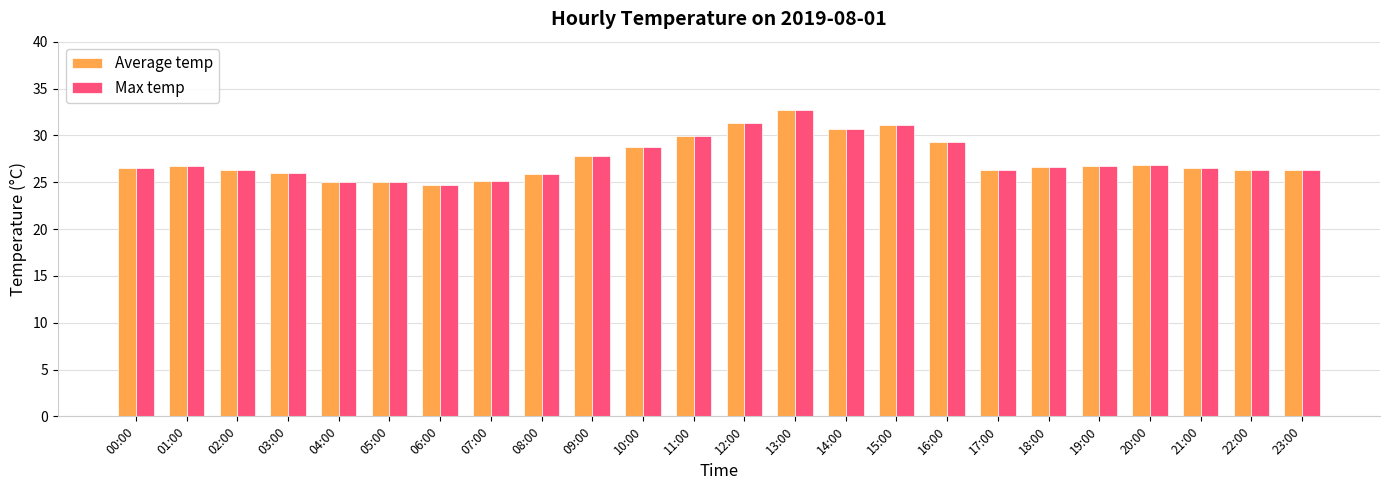

What is the minimum value shown in the chart?

24.7